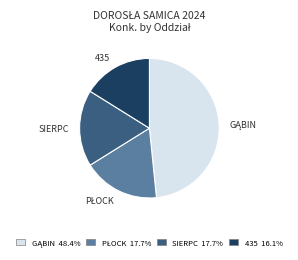

Is there any slice that represents more than half of the pie?

No